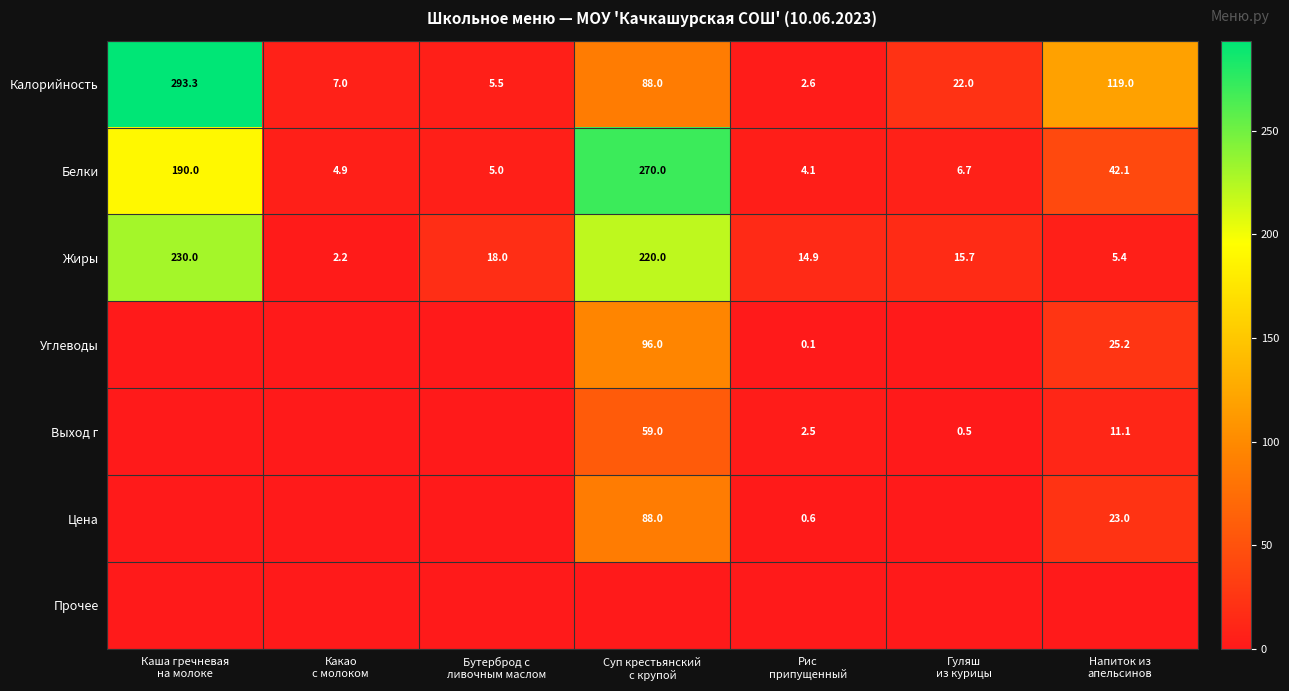

What is the minimum value for Калорийность?

2.6